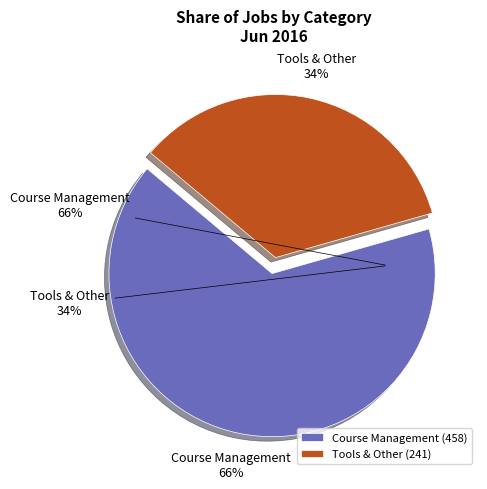

To the nearest percent, what is the difference between the largest and smallest slice percentages?

31%